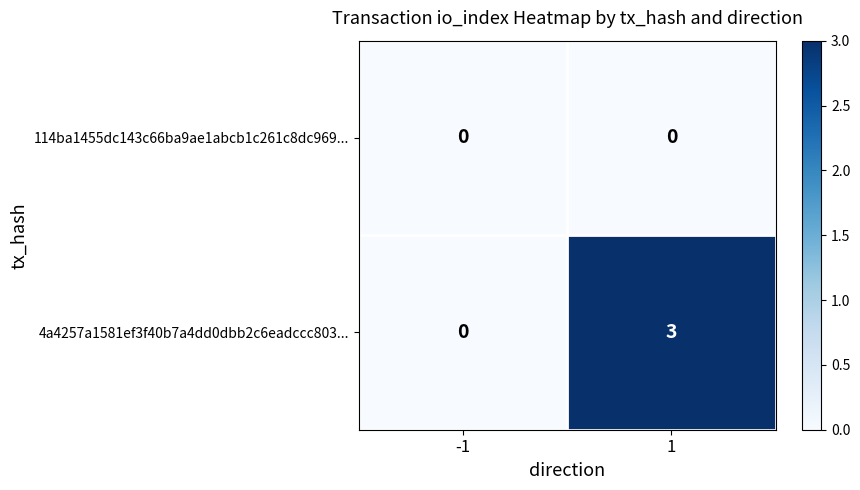

At how many categories does at least one series exceed 2?

1